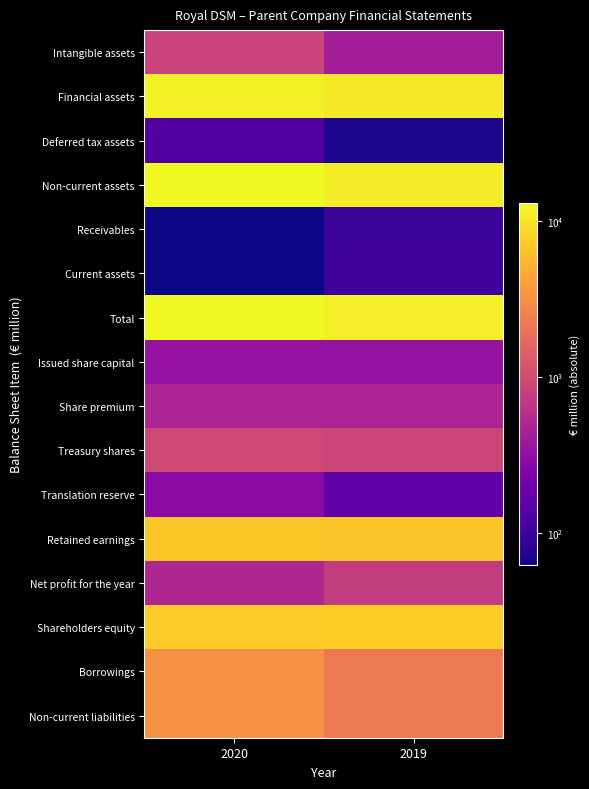

What is the spread (max minus min) of values at 2019?

11291